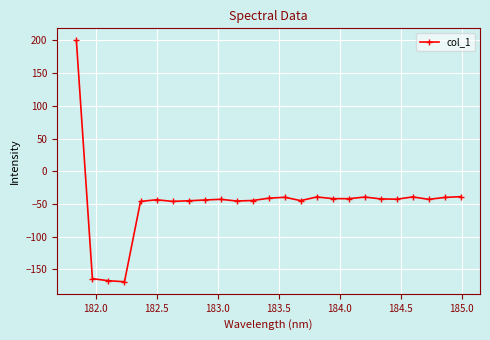

True or false: there are more than 1 points higher than both neighbors.

True